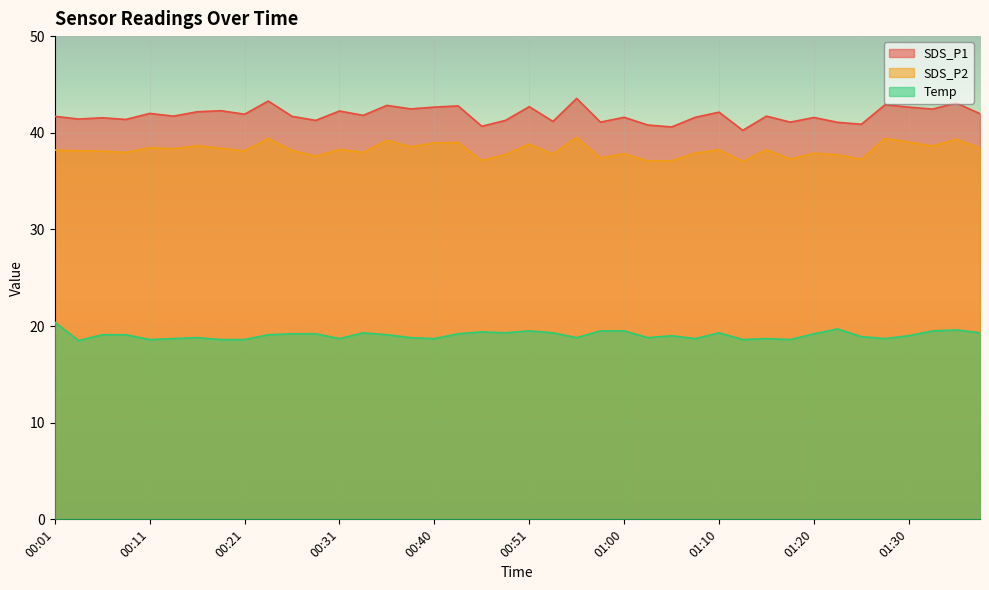

Between 00:23 and 00:58, which series saw the biggest shift?

SDS_P1